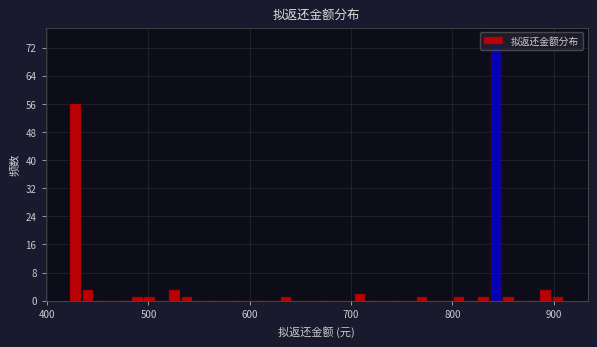

Read against the x-axis, roughly where is the centre of the tallest bar?

840